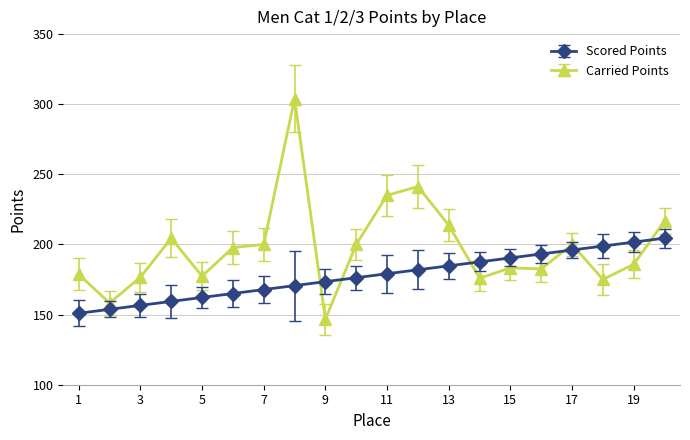

True or false: Scored Points has more than 2 points higher than both neighbors.

False